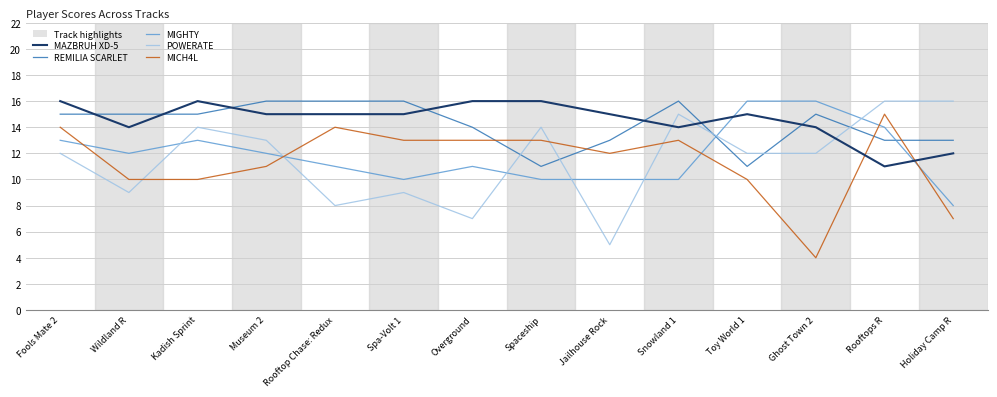

What is the sum of the POWERATE values at Kadish Sprint and Museum 2?

27